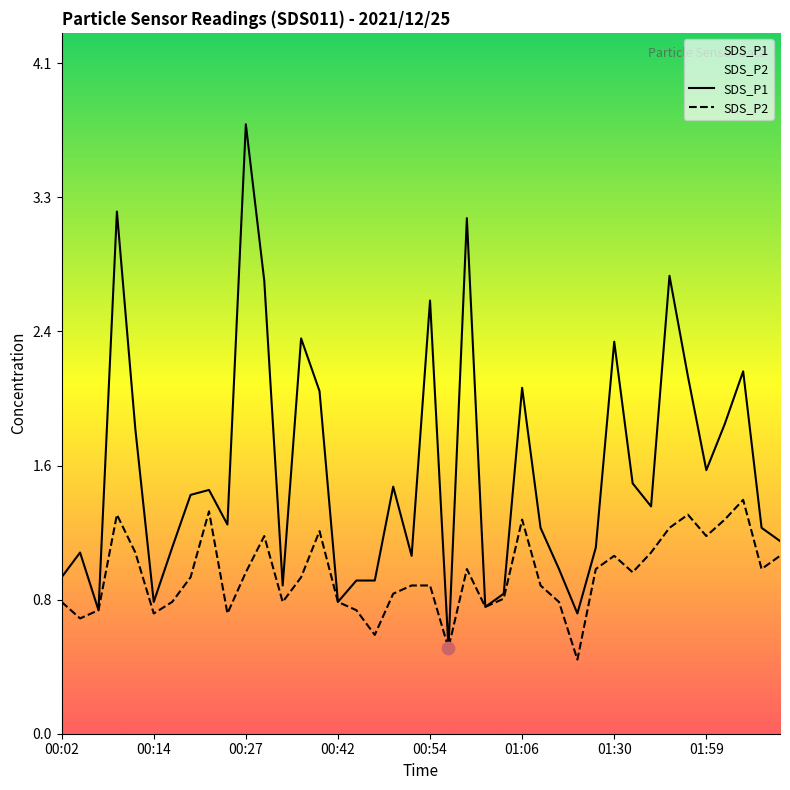

Which series has the largest total across all categories?

SDS_P1